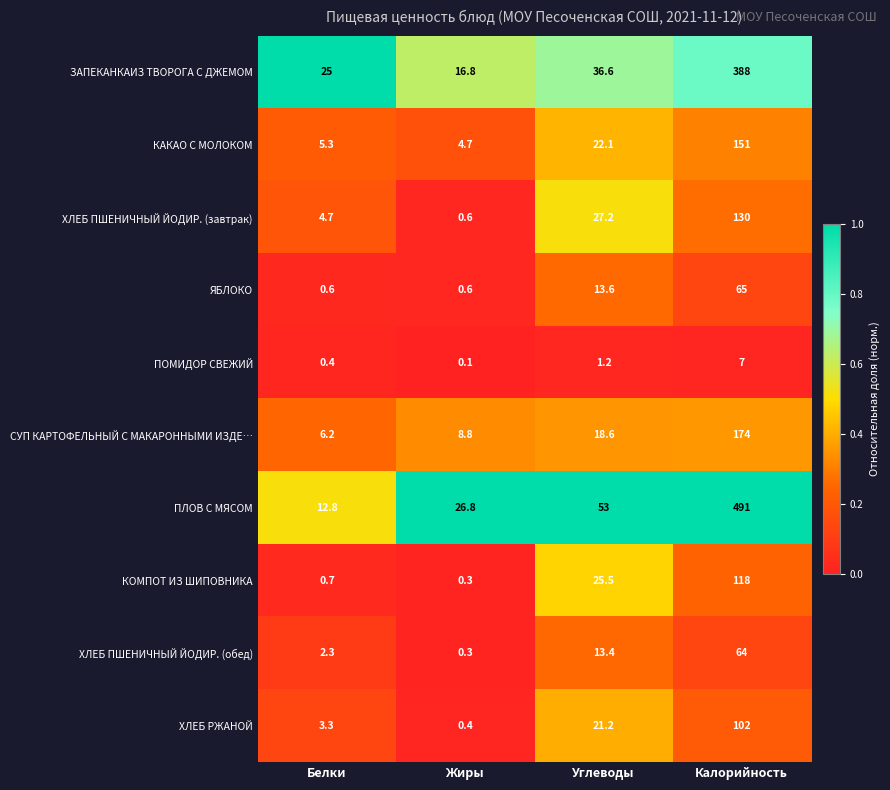

Where is ХЛЕБ ПШЕНИЧНЫЙ ЙОДИР. (обед) nearest to the value 32?

Углеводы